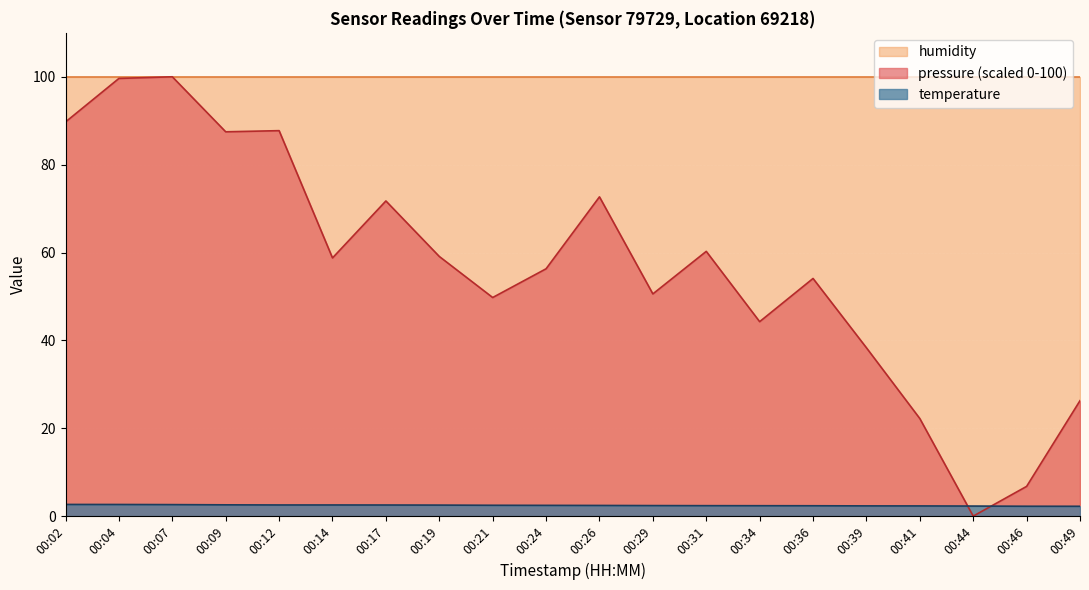

List the labels in order of temperature value, largest first.

00:02, 00:04, 00:07, 00:09, 00:12, 00:14, 00:17, 00:19, 00:21, 00:24, 00:26, 00:29, 00:31, 00:34, 00:36, 00:39, 00:41, 00:44, 00:46, 00:49